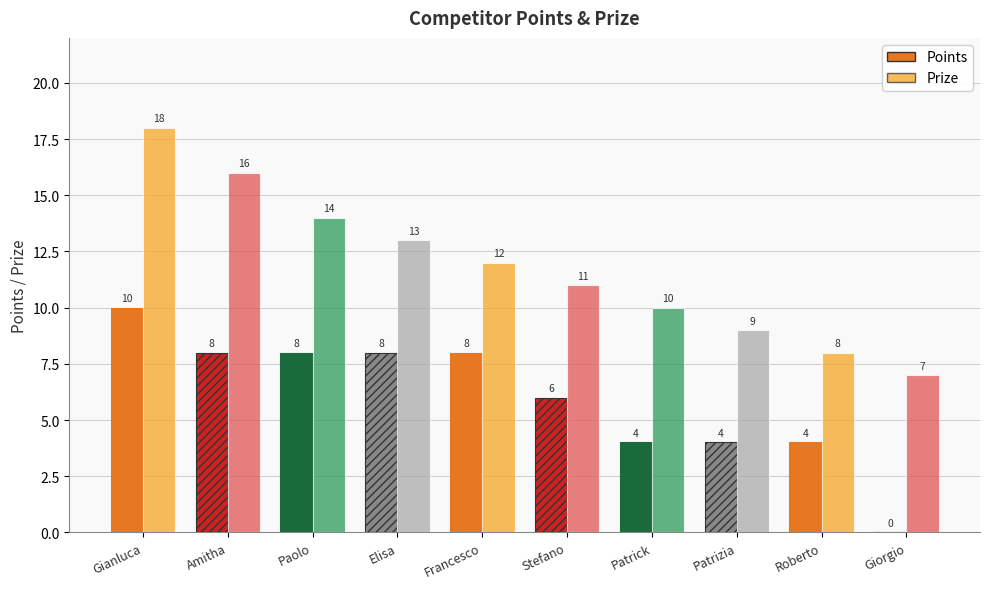

Is the value of Points at Patrizia greater than the value of Prize at Gianluca?

No